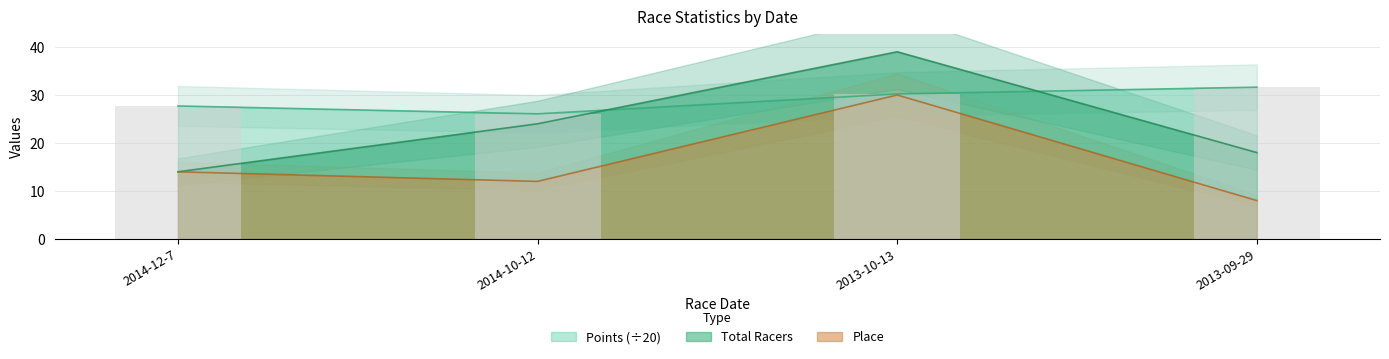

What position from the left is 2013-09-29?

4